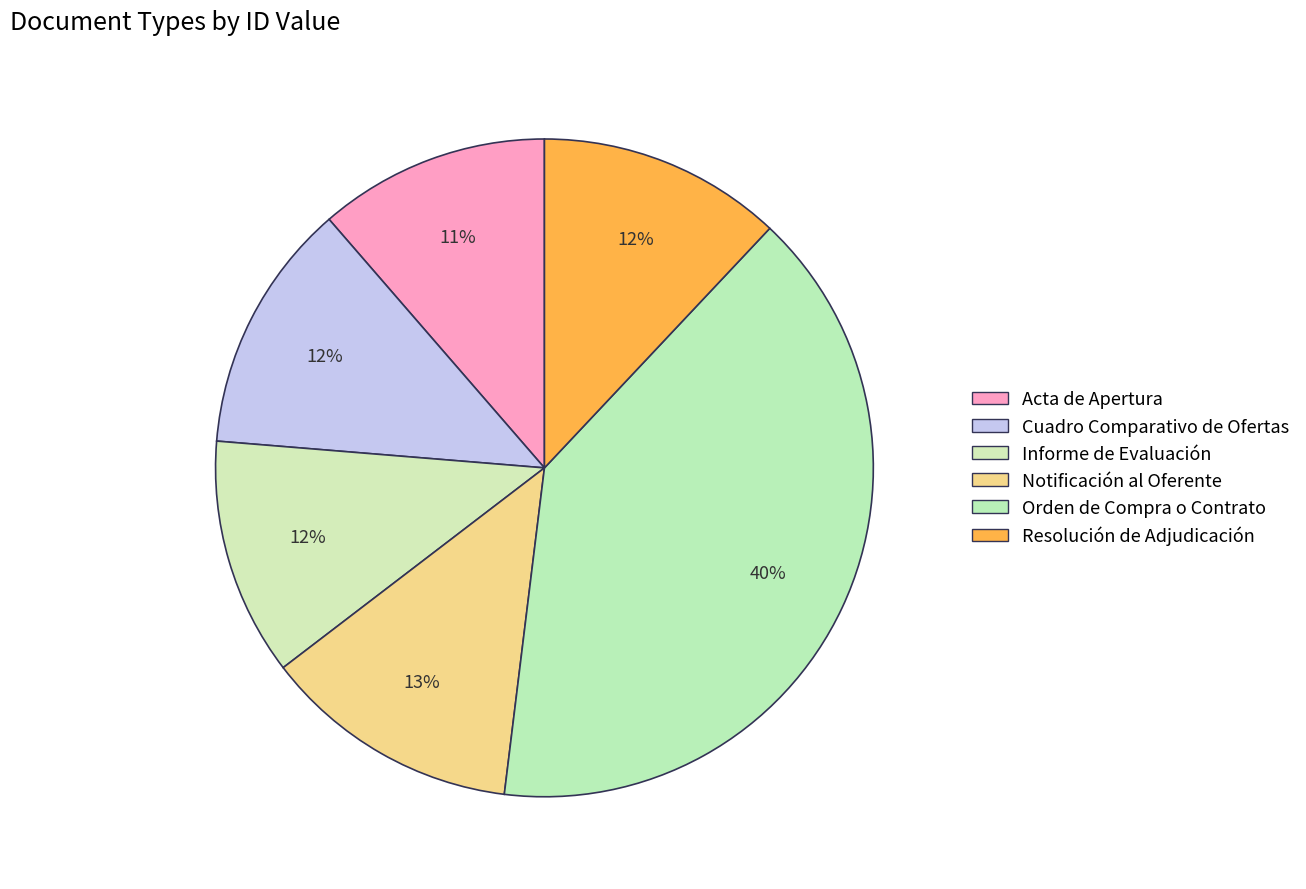

Which has a higher value, Informe de Evaluación or Acta de Apertura?

Informe de Evaluación